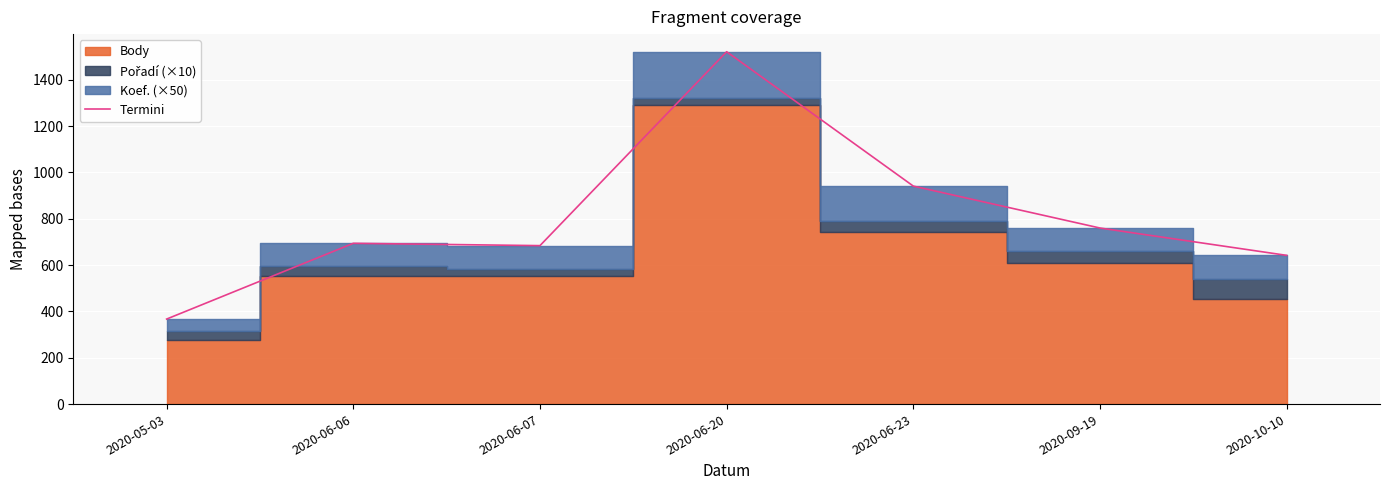

Reading left to right, list all the values displayed in this chart.

367	694	684	1521	941	760	642